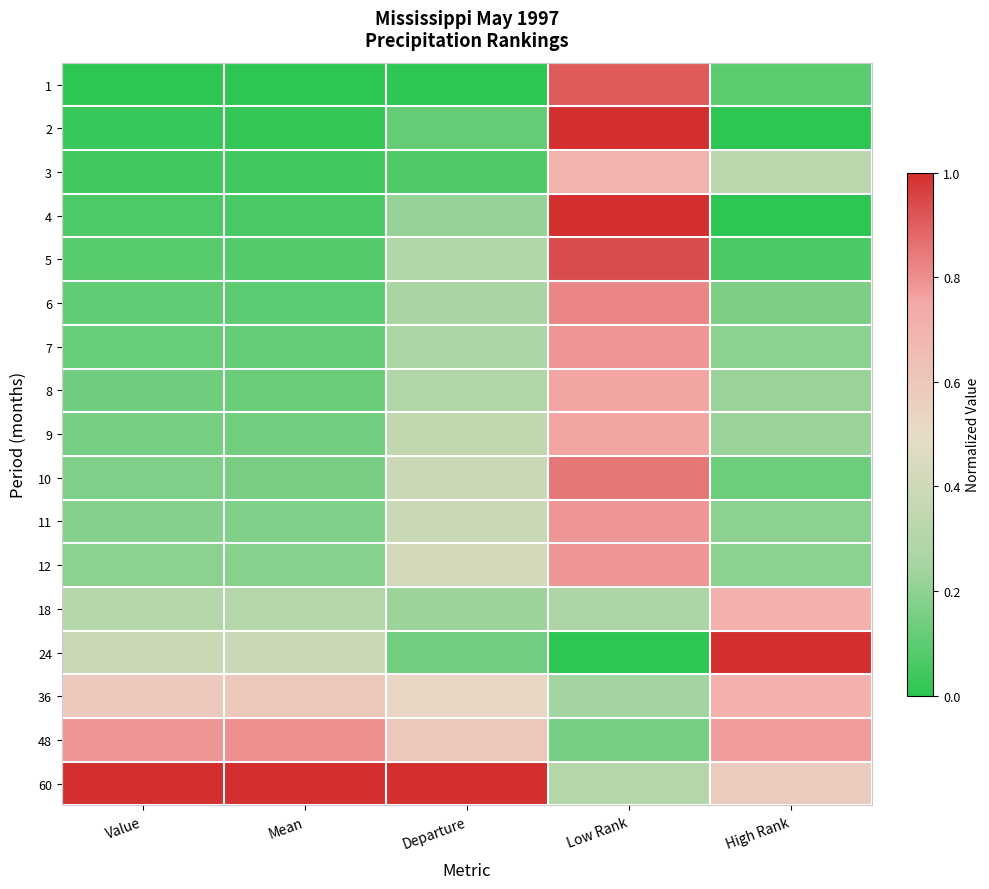

What is the difference between the highest and lowest values at Mean?

1.0